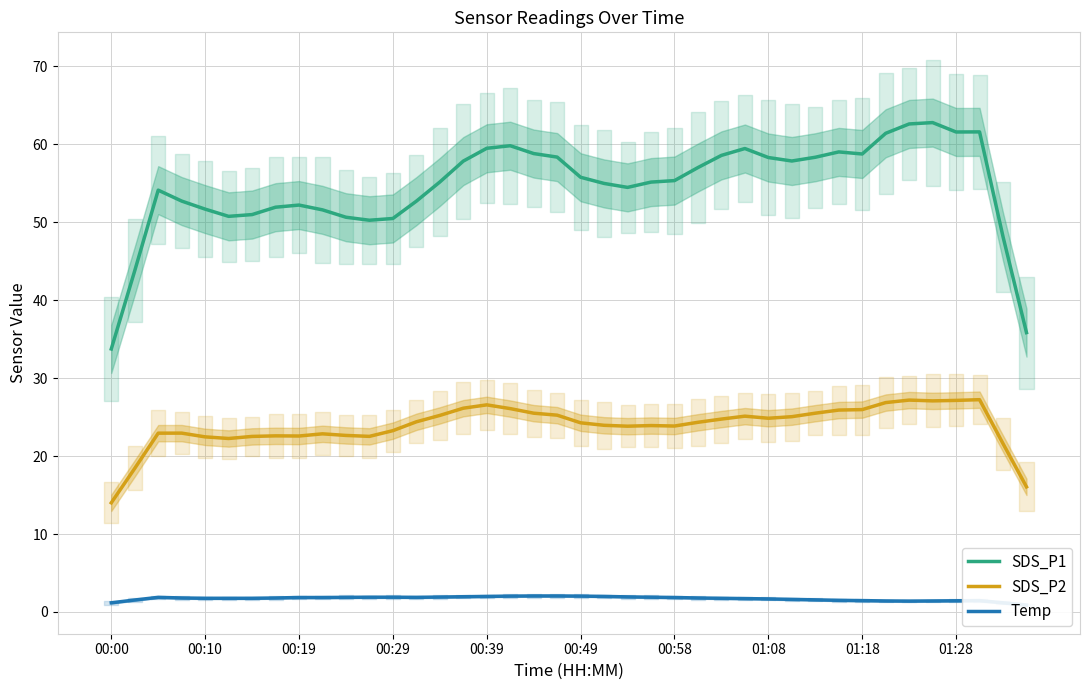

How many distinct data groups are displayed?

3